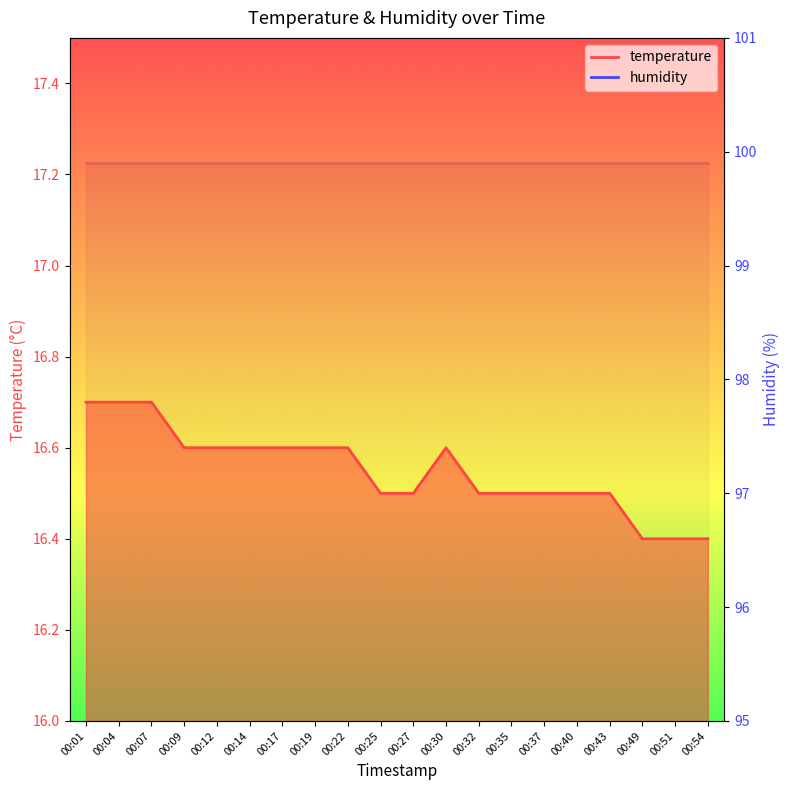

The value at 00:43 is 7.9. True or false?

False